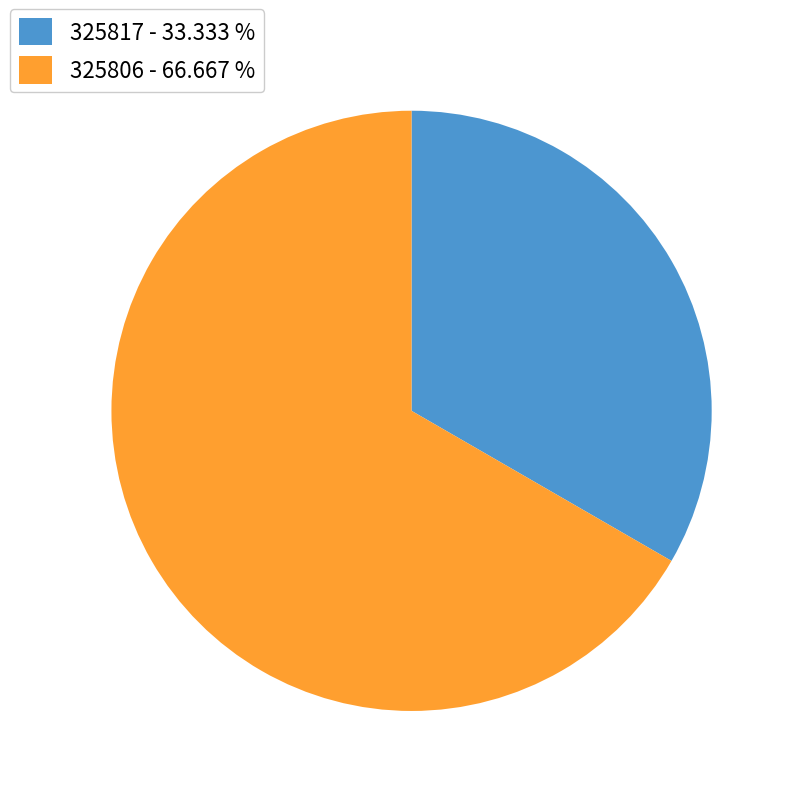

Rank the categories by value from lowest to highest.

325817 - 33.333 %, 325806 - 66.667 %